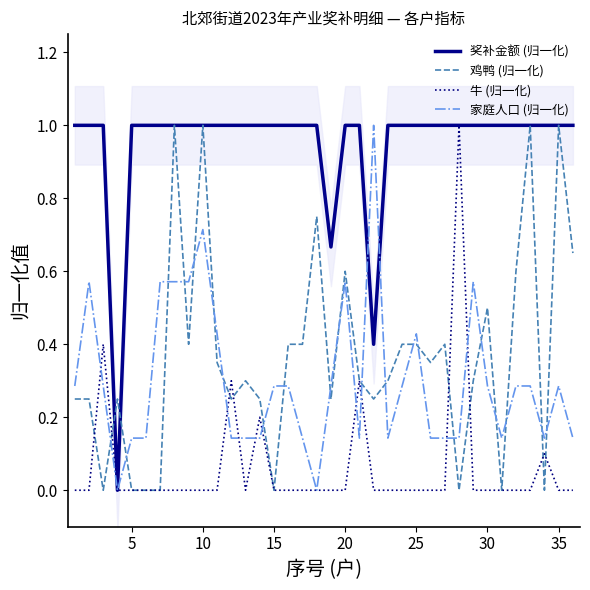

True or false: 鸡鸭 (归一化) and 家庭人口 (归一化) cross at least once.

True